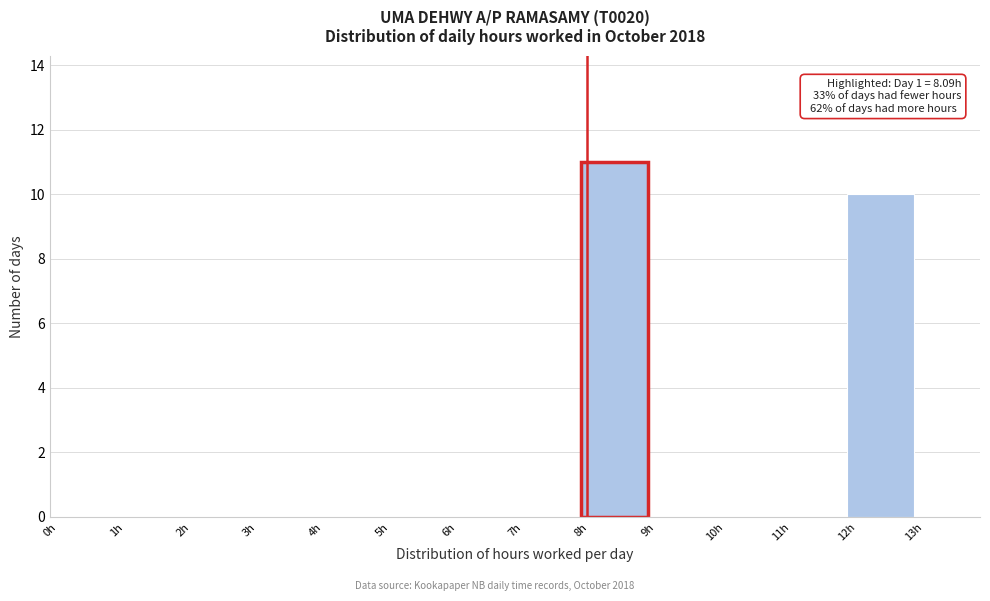

Over which range of the x-axis is the bar tallest?

8 to 9